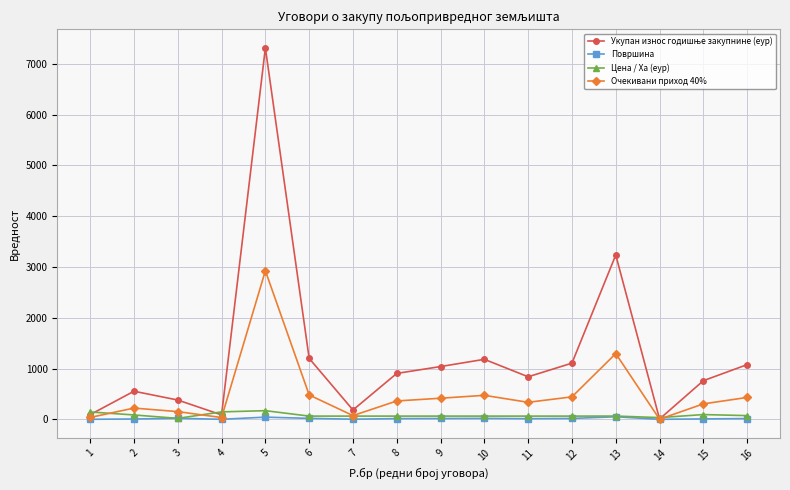

At which category is the sum across all series the highest?

5